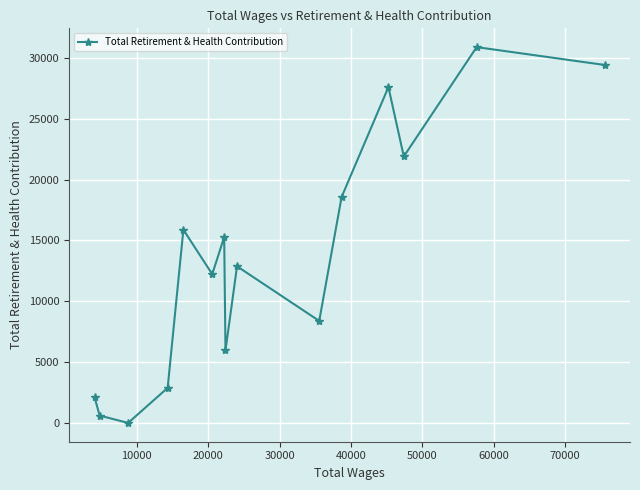

What is the average value?

13642